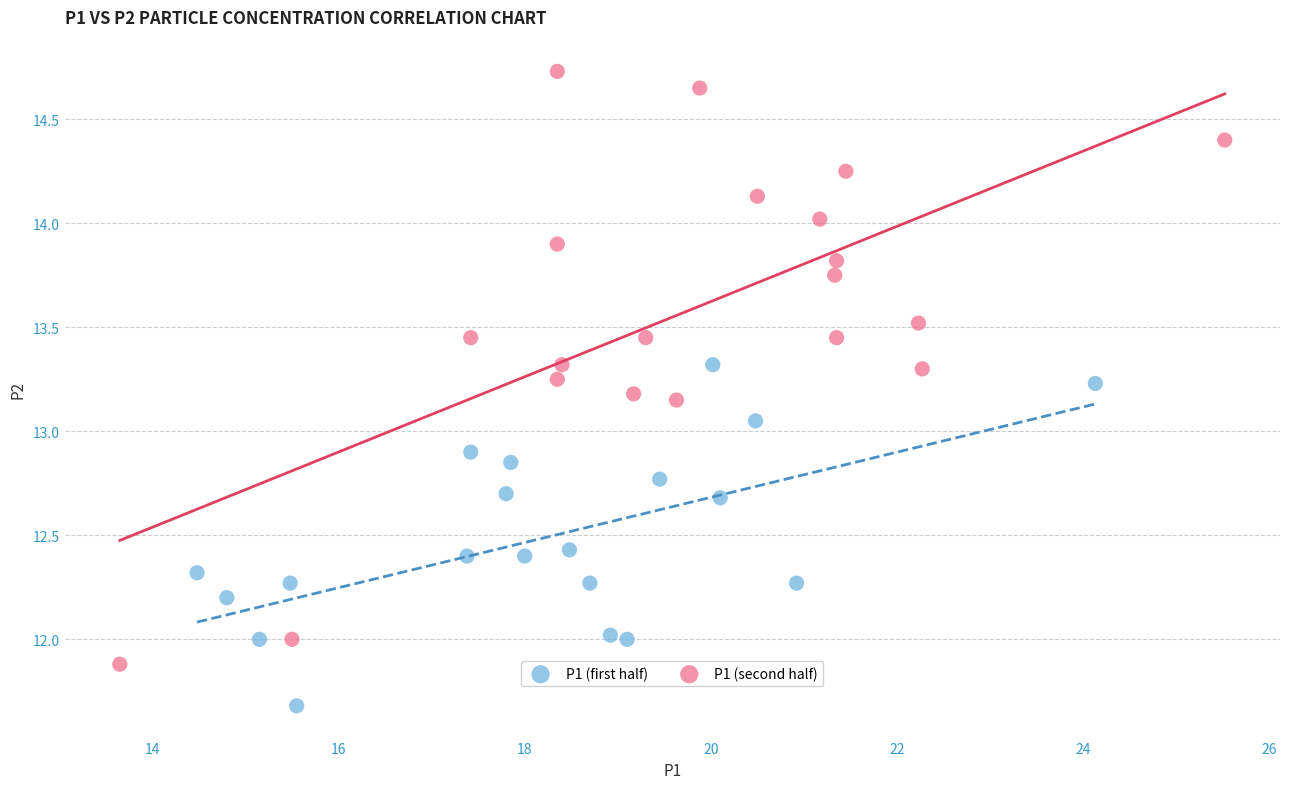

Which series contains the highest Y value?

P1 (second half)